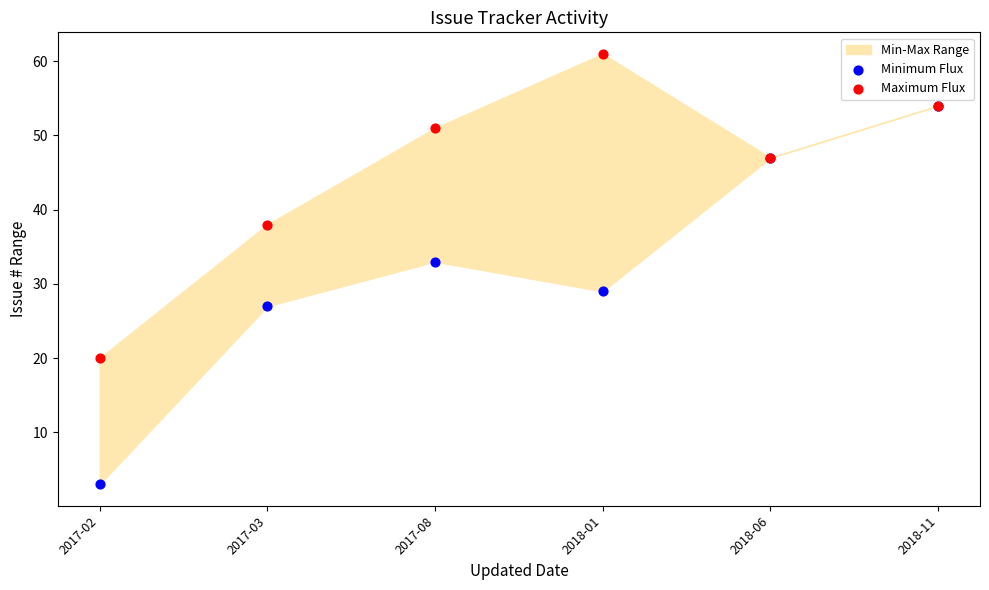

Across all series, what Y value is closest to 32?

33